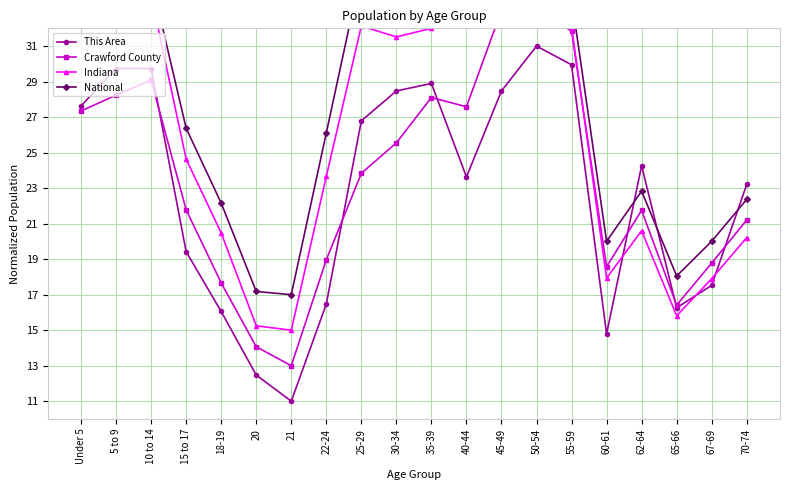

At which category is the sum across all series the highest?

50-54